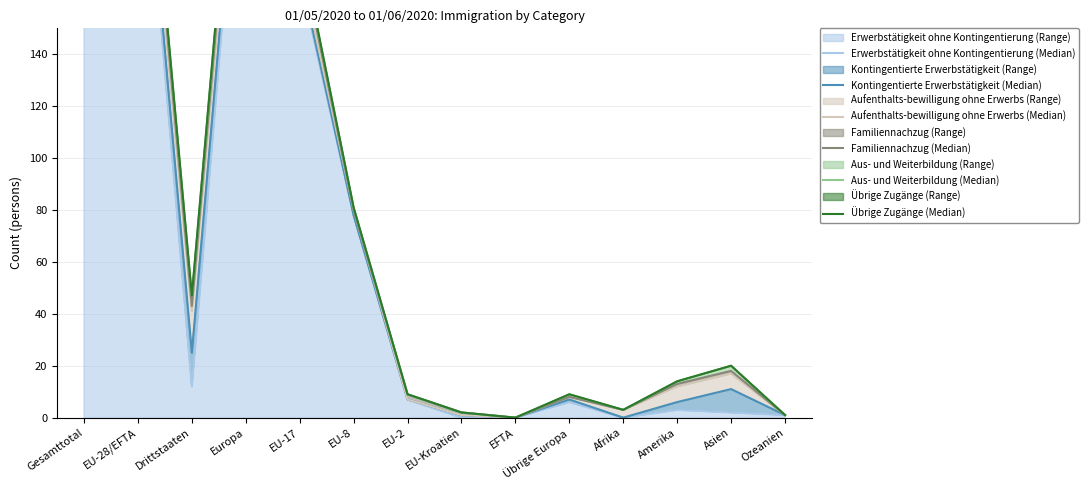

At how many categories does at least one series exceed 146?

4